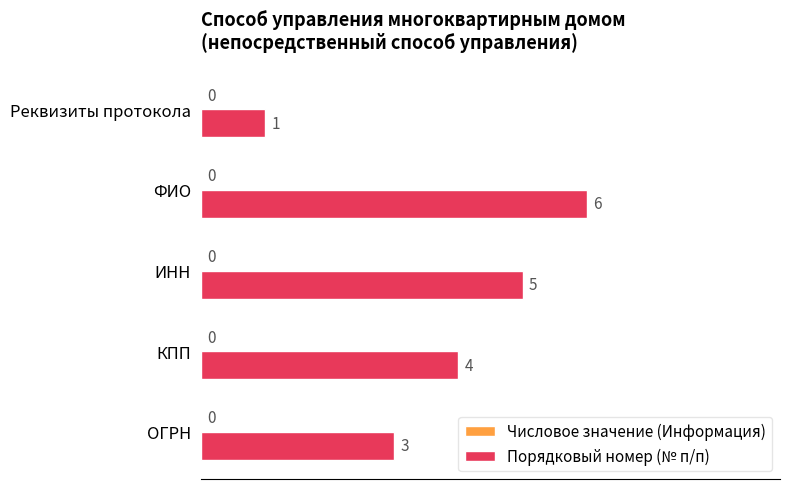

How many categories are shown in the chart?

5